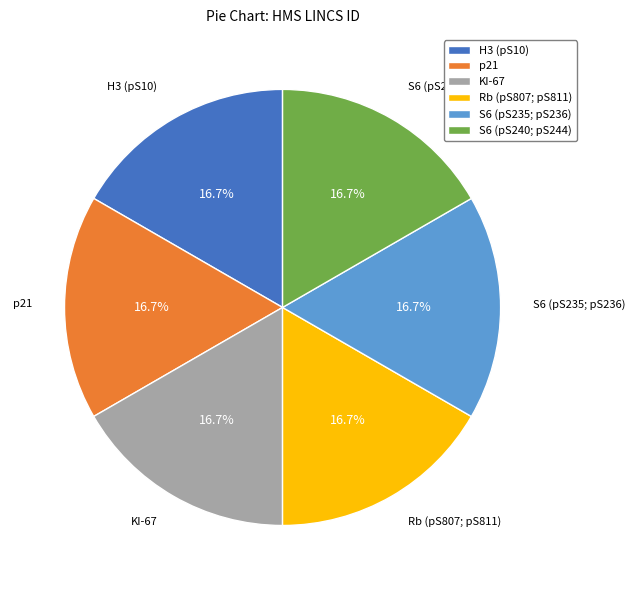

Does any single category account for the majority?

No